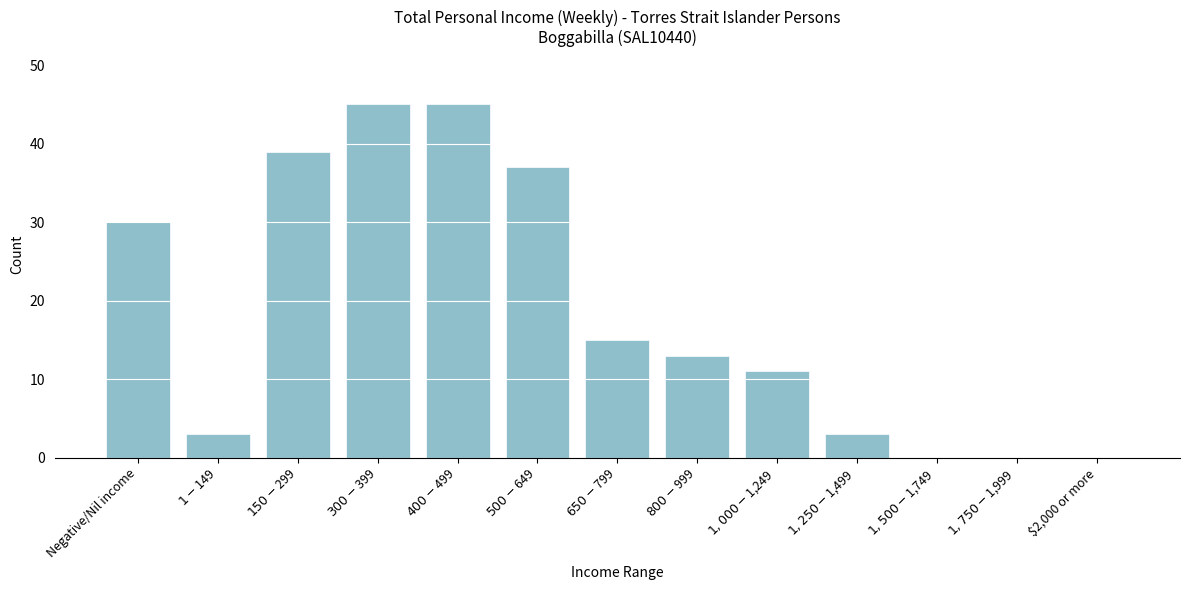

What is the sum of all values?

241